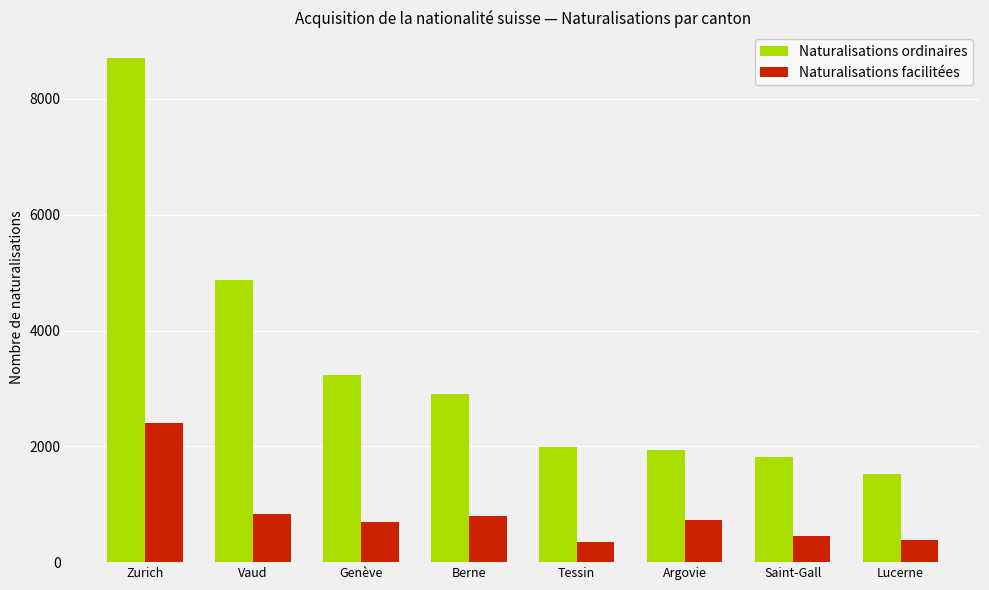

What are all the series names shown in the legend?

Naturalisations ordinaires, Naturalisations facilitées